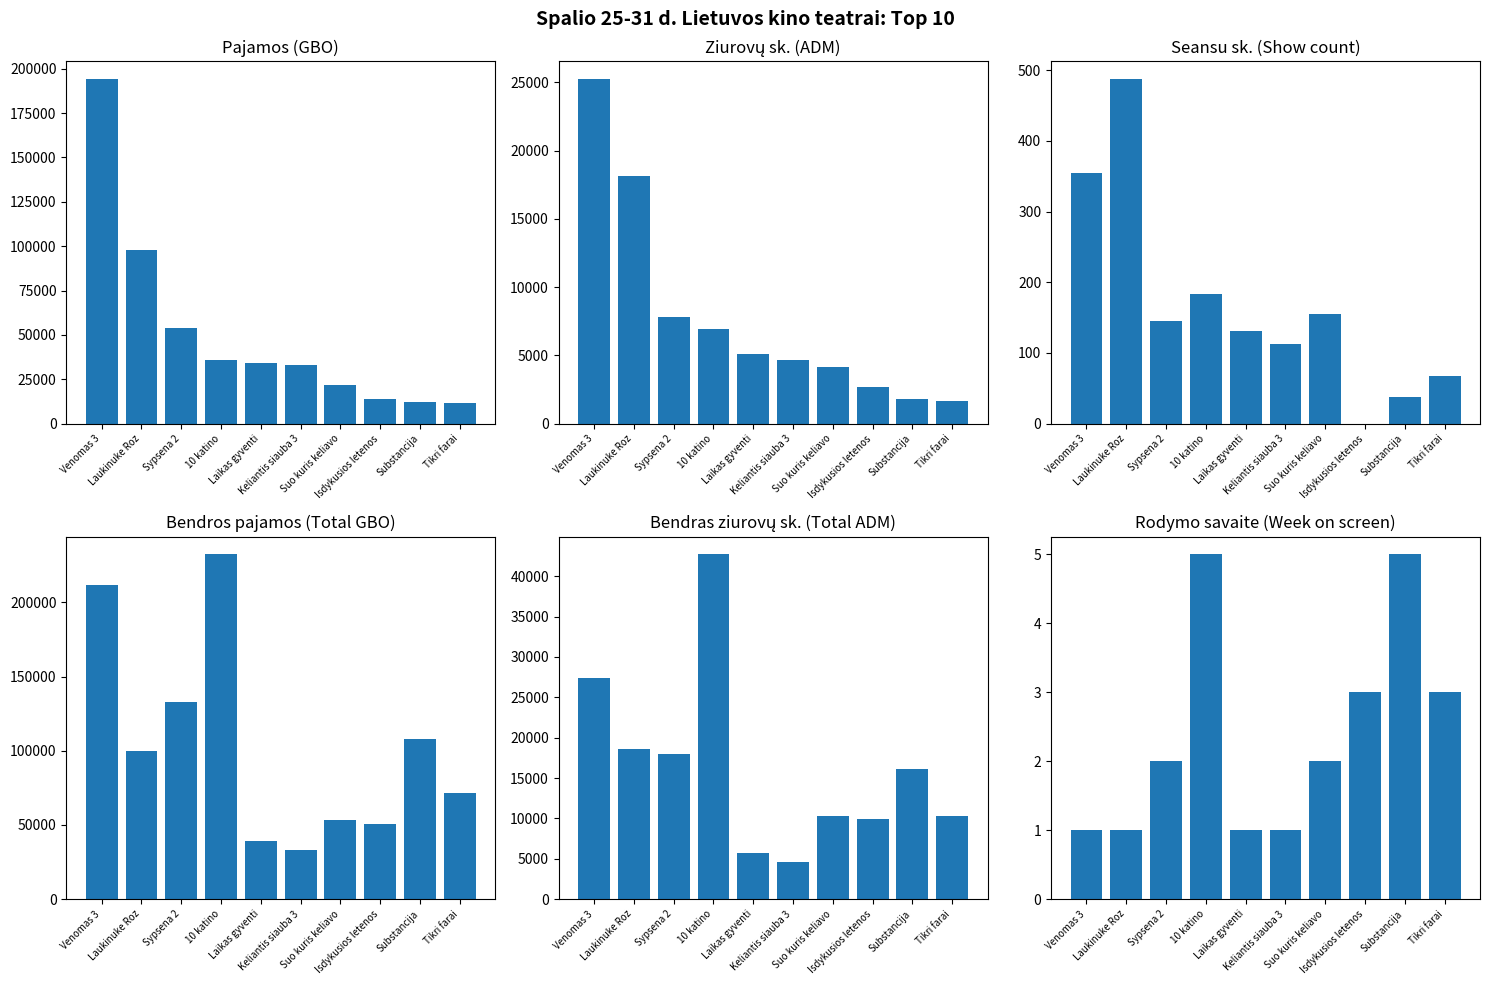

How many distinct data groups are displayed?

6